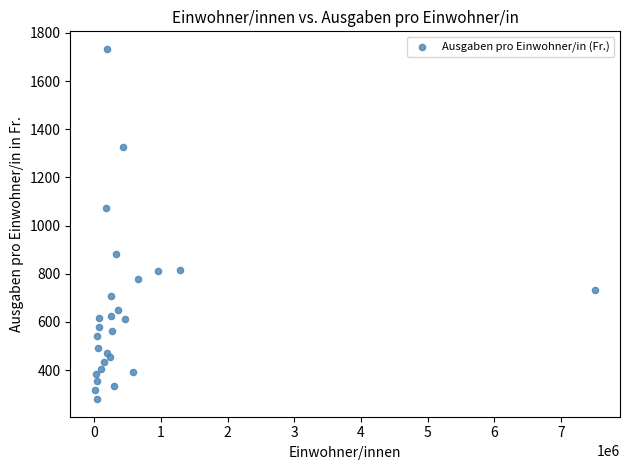

What Y value in the scatter plot is closest to 1006?

1074